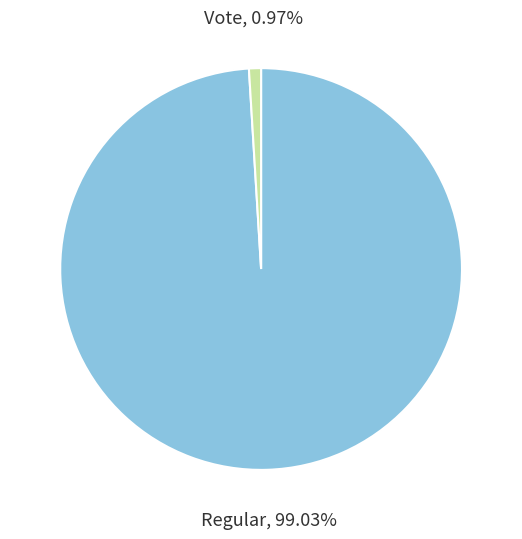

Is there any slice that represents more than half of the pie?

Yes